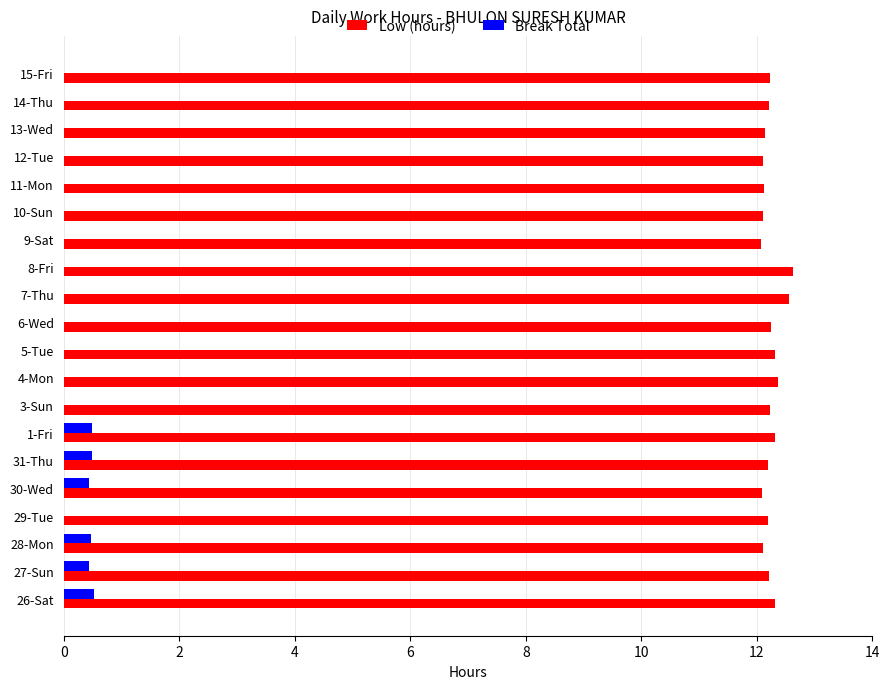

What is the maximum value shown in the chart?

12.6